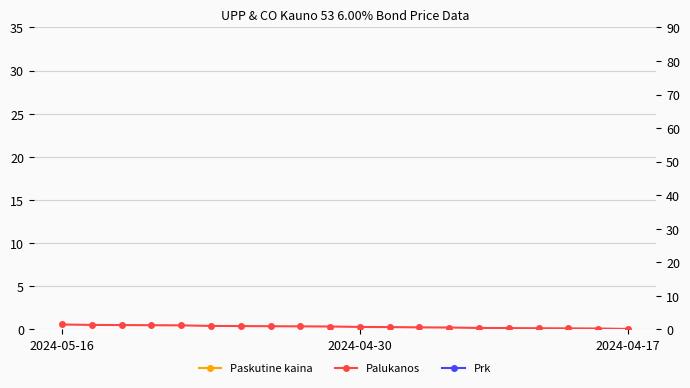

What are all the series names shown in the legend?

Paskutine kaina, Palukanos, Prk